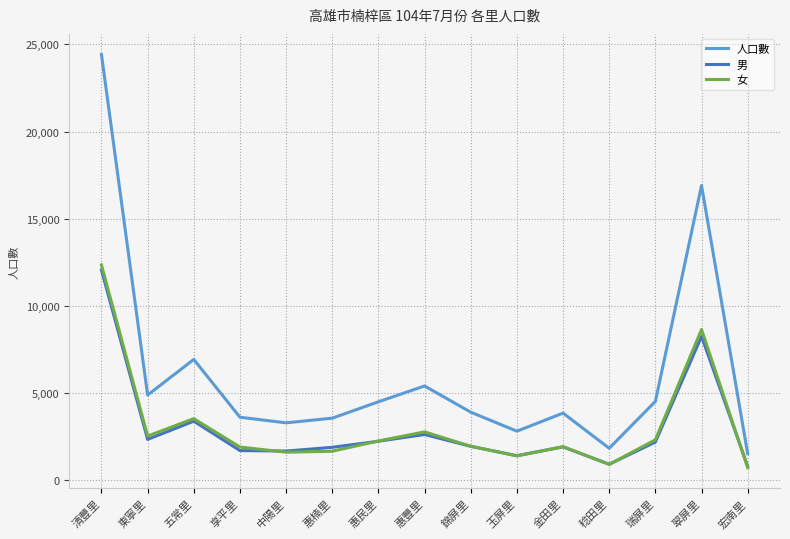

What position from the right is 翠屏里?

2